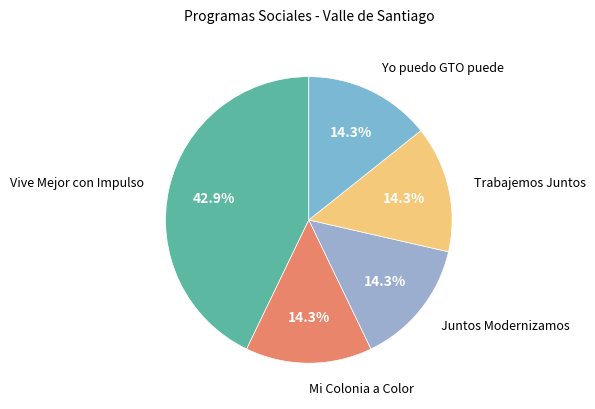

Count the number of slices in the pie.

5